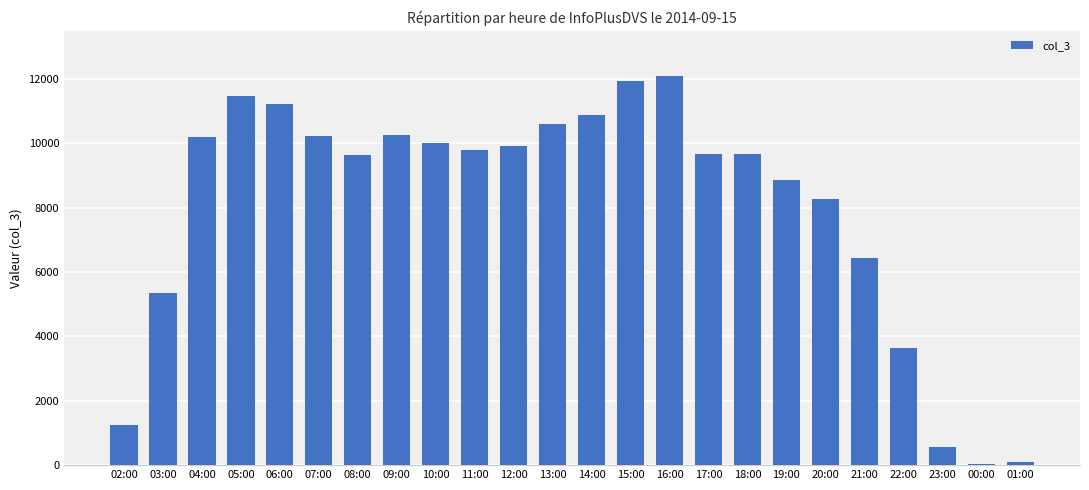

What is the greatest value displayed?

12083